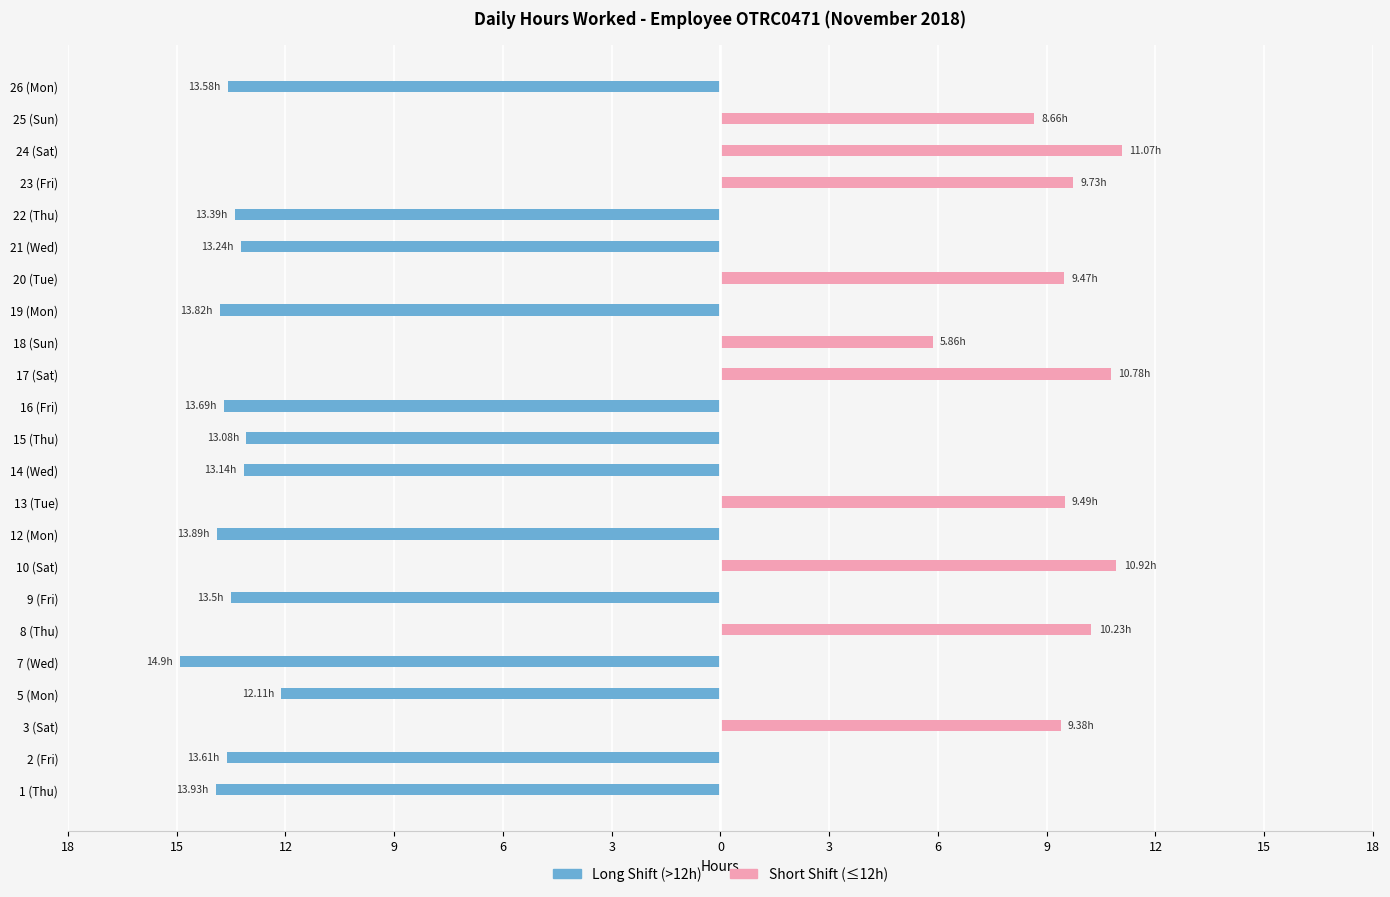

Does the chart contain any negative values?

Yes